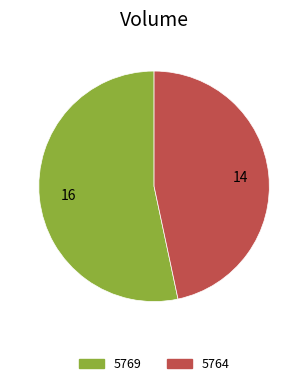

How many segments does this pie chart have?

2